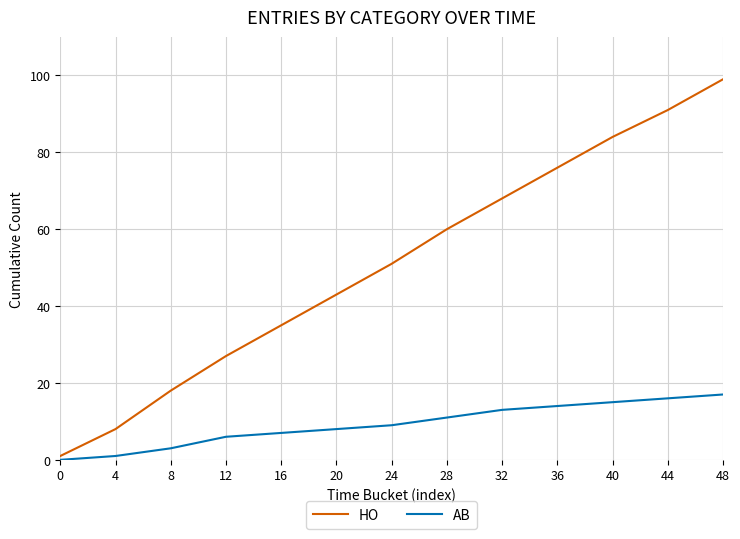

What are all the series names shown in the legend?

HO, AB